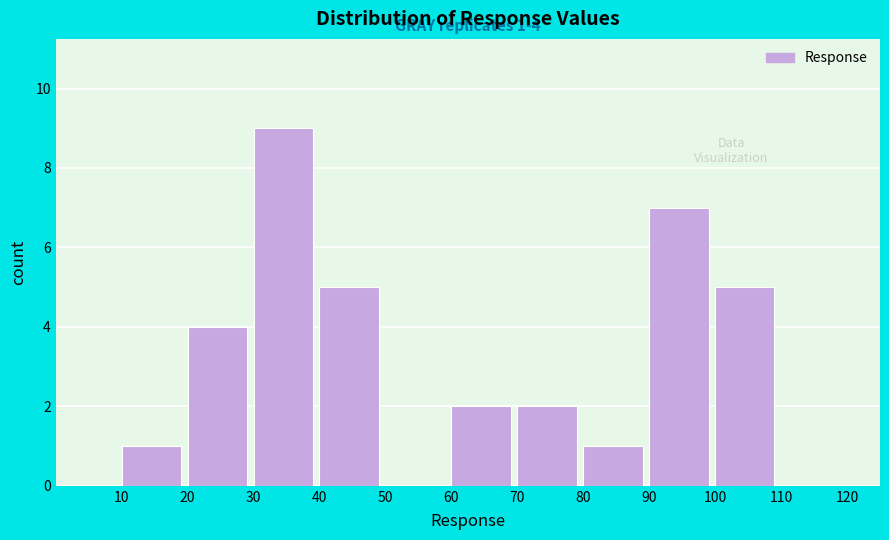

Over which range of the x-axis is the bar tallest?

30 to 40